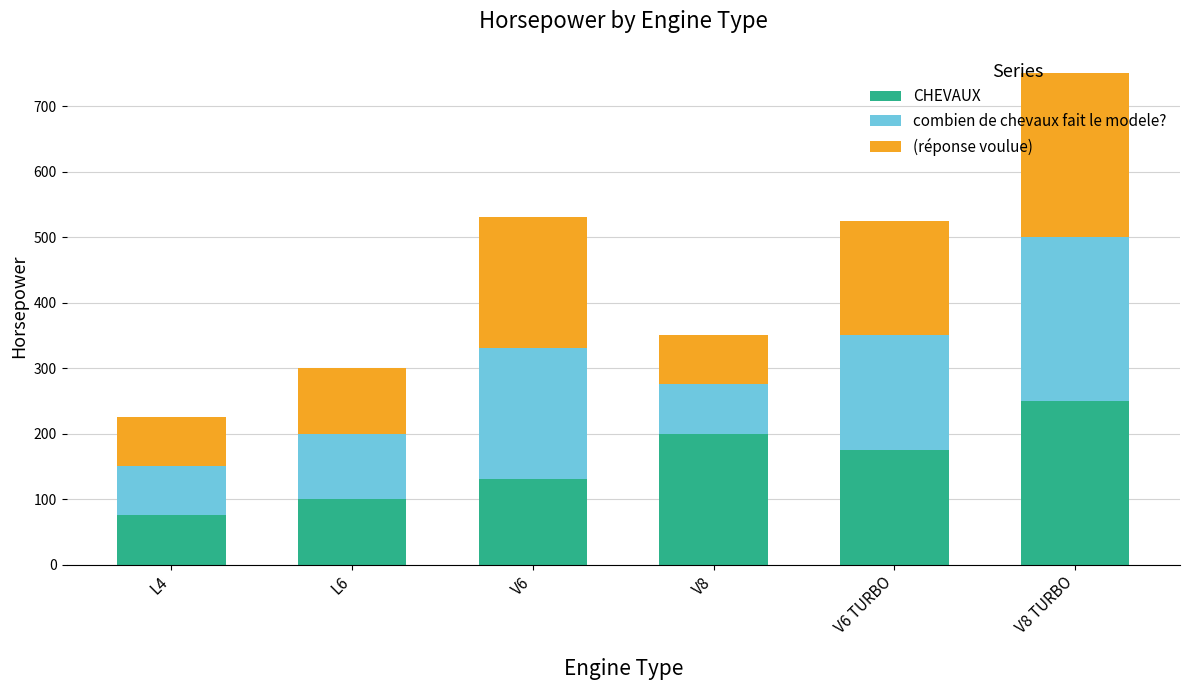

What is the difference between the second highest and second lowest values in the CHEVAUX series?

100